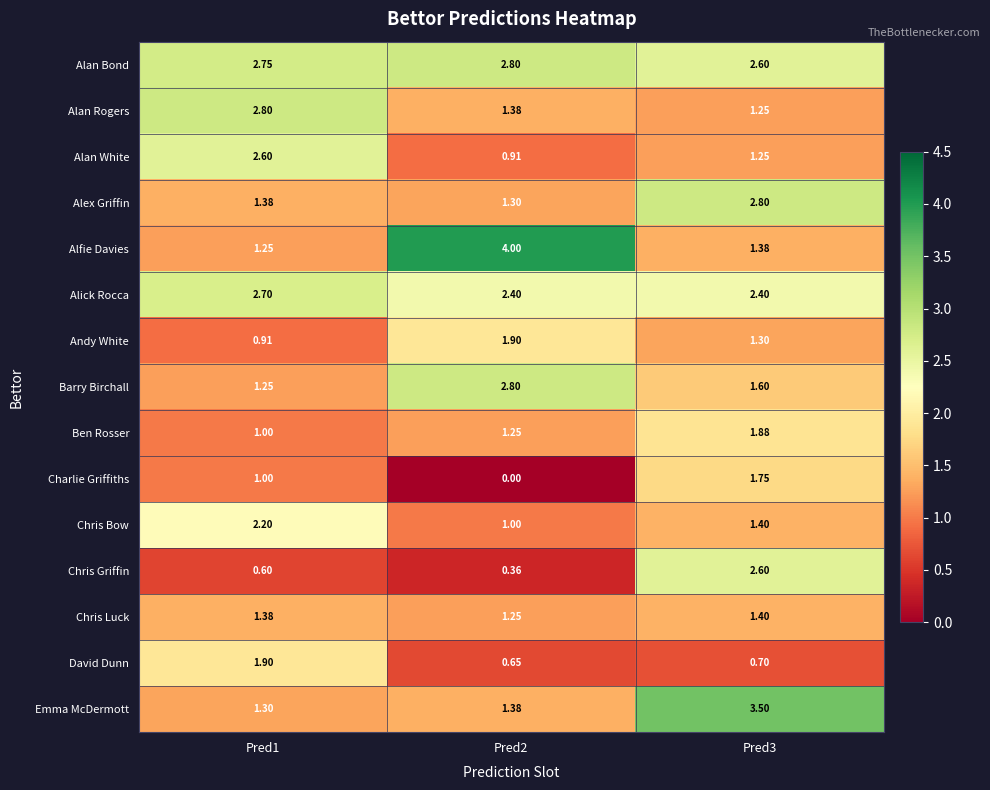

Which series has the largest range (max minus min)?

Alfie Davies